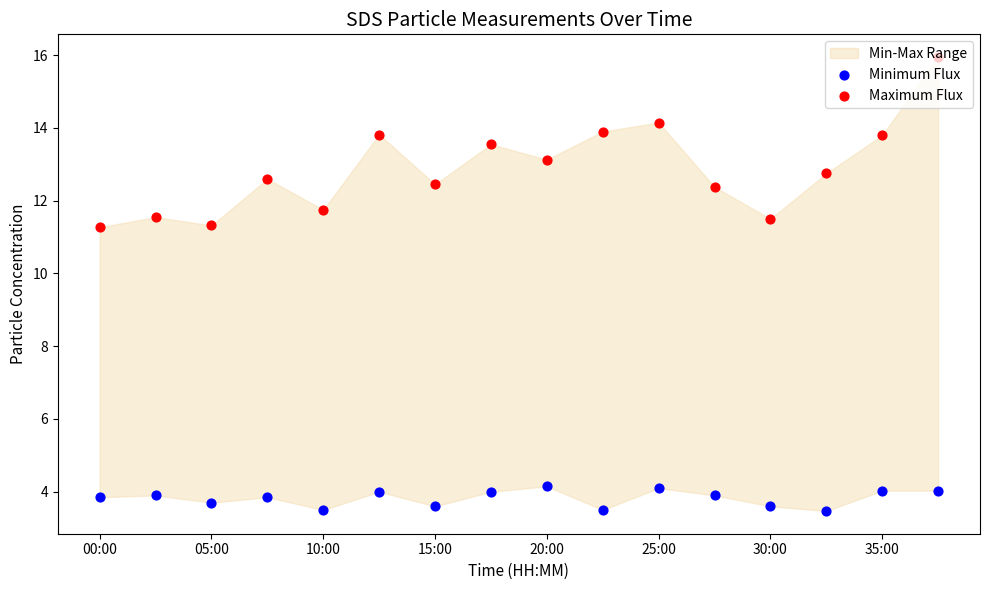

Which series contains the lowest Y value?

Minimum Flux